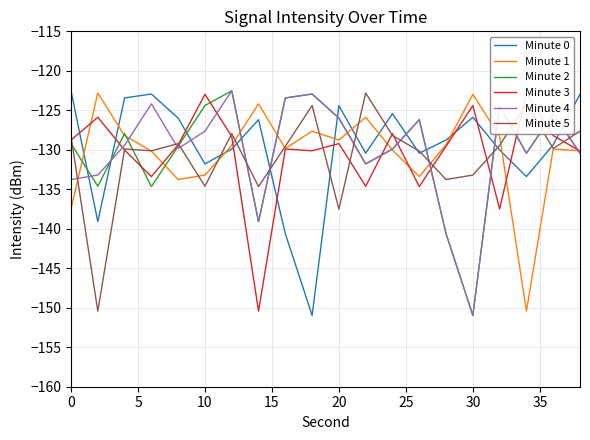

Is it true that Minute 5 equals -137.5 at 20?

True